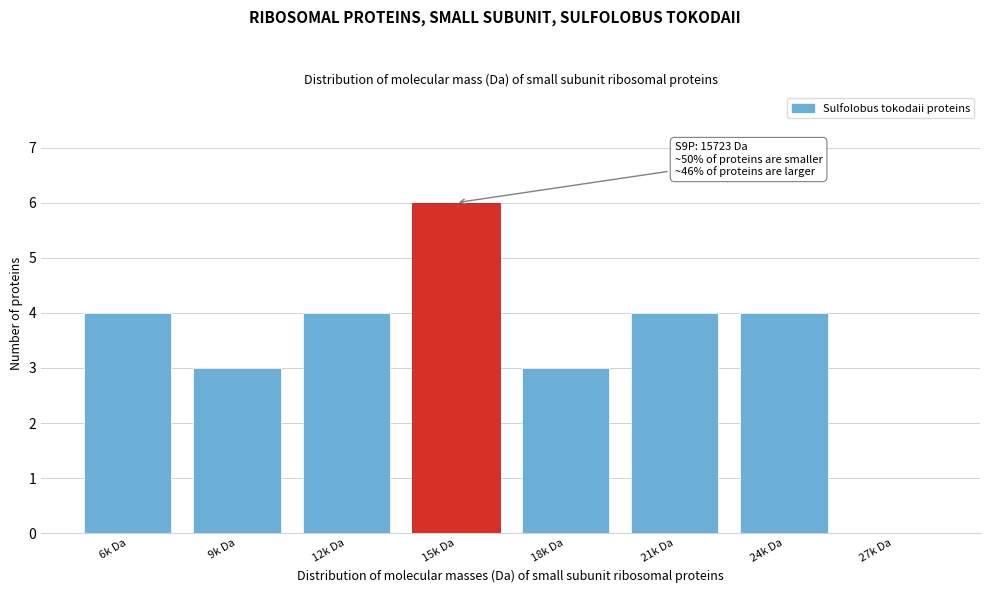

Reading left to right, what are all the values shown in this chart?

6k Da=4	9k Da=3	12k Da=4	15k Da=6	18k Da=3	21k Da=4	24k Da=4	27k Da=0